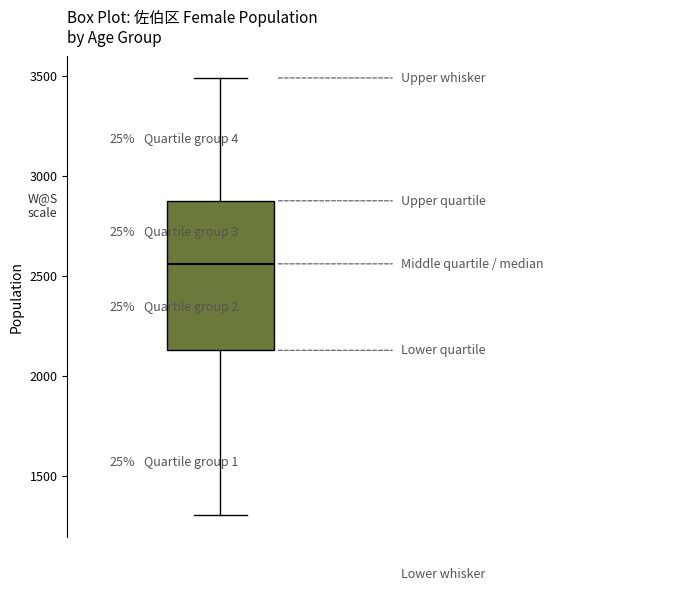

Transcribe this box plot: give where the median line is, the range the box spans, and where the two whiskers end, as read against the y-axis. The values are not printed on the chart, so give them approximately, as read against the axis.

median 2550, box 2150 to 2850, whiskers 1300 to 3500